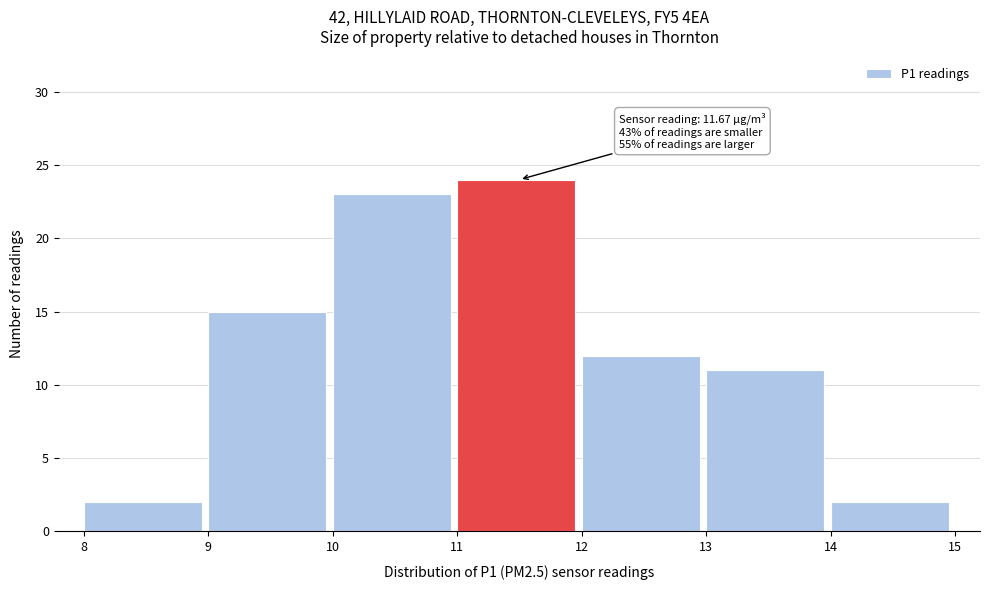

Over which range of the x-axis is the bar tallest?

11 to 12